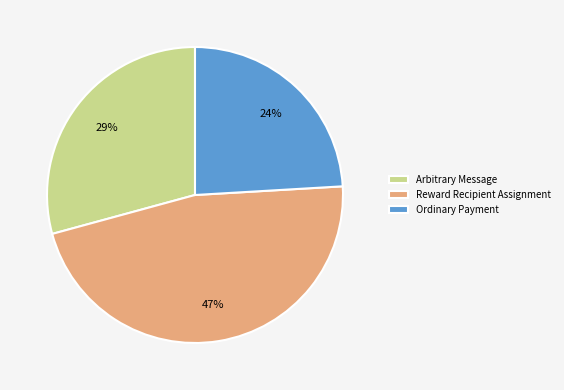

Is it true that Ordinary Payment is 24% of the pie?

True